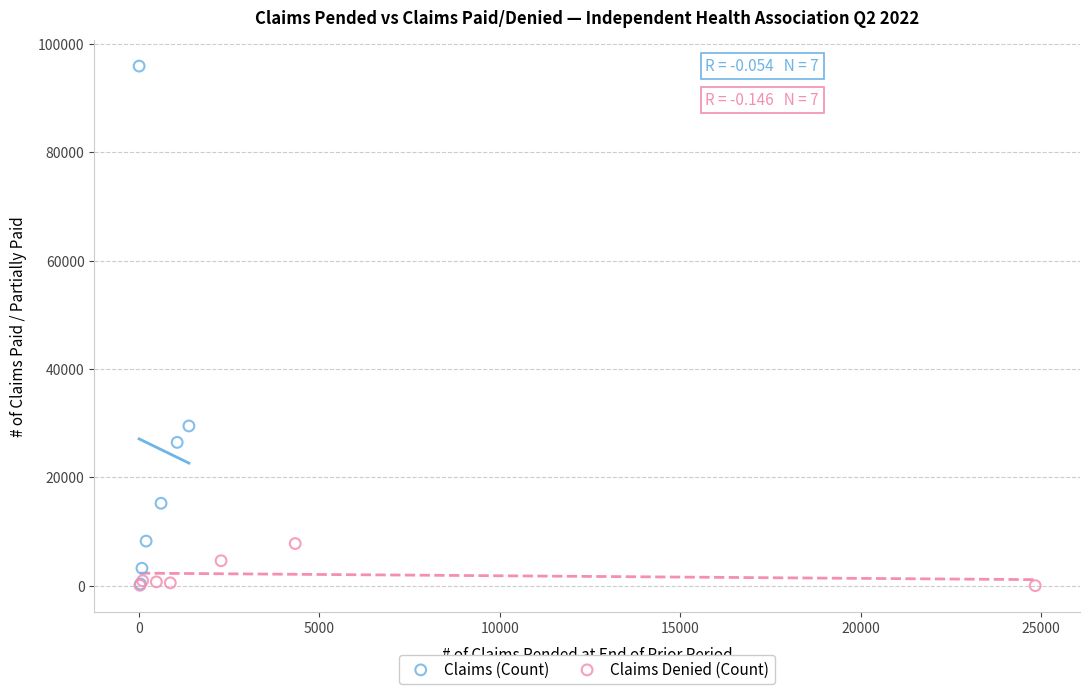

Which series reaches the maximum Y coordinate?

Claims (Count)